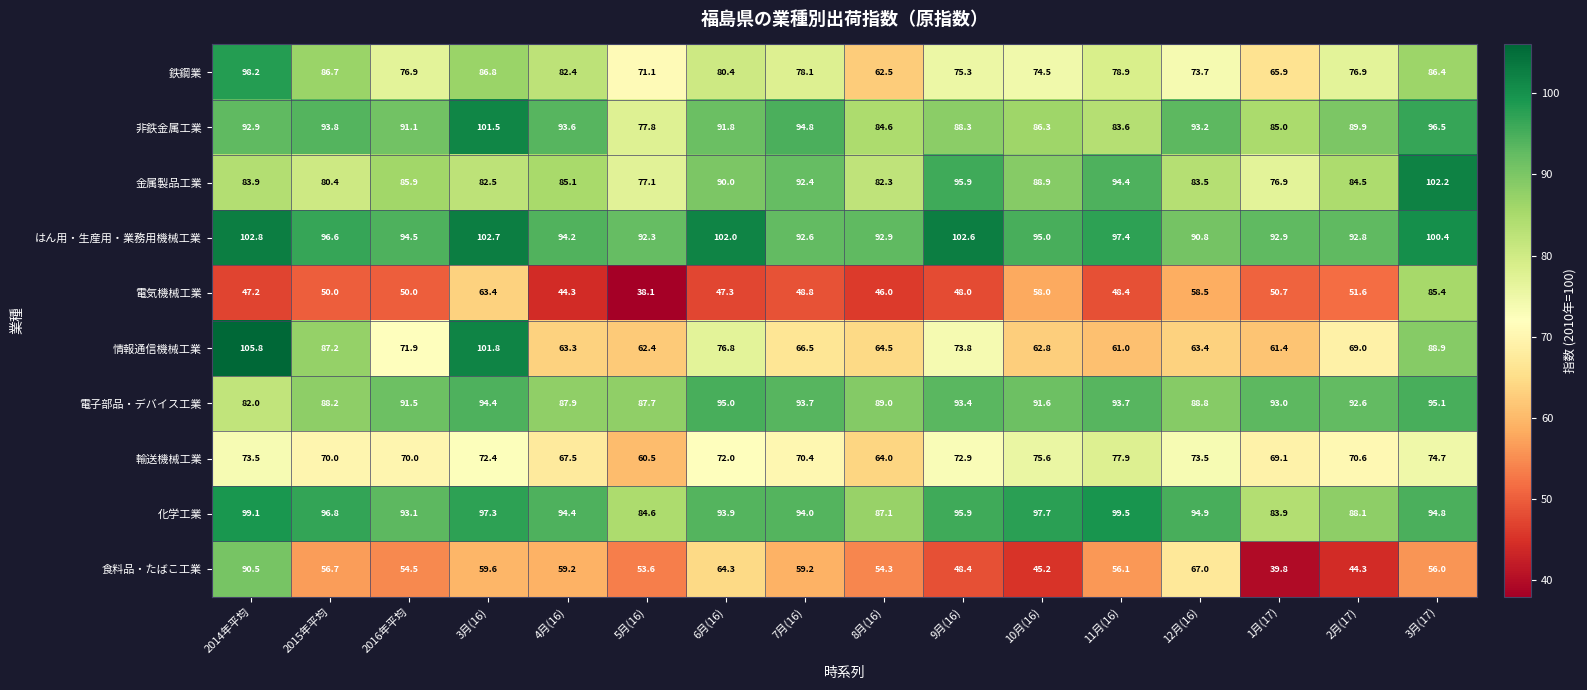

Is it true that 電子部品・デバイス工業 equals 128.3 at 3月(16)?

False